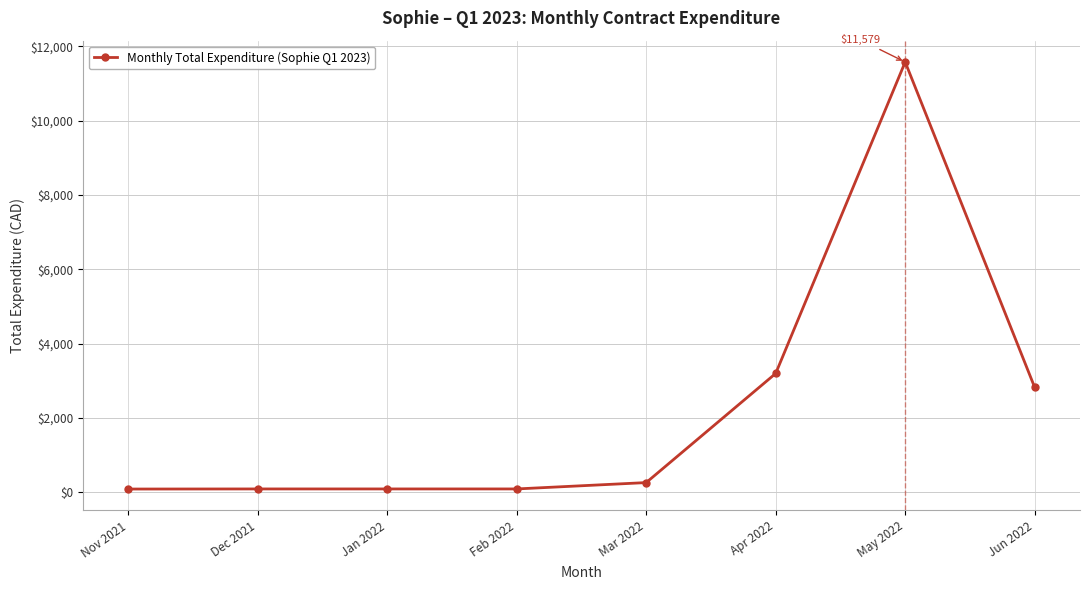

How many distinct data groups are displayed?

1